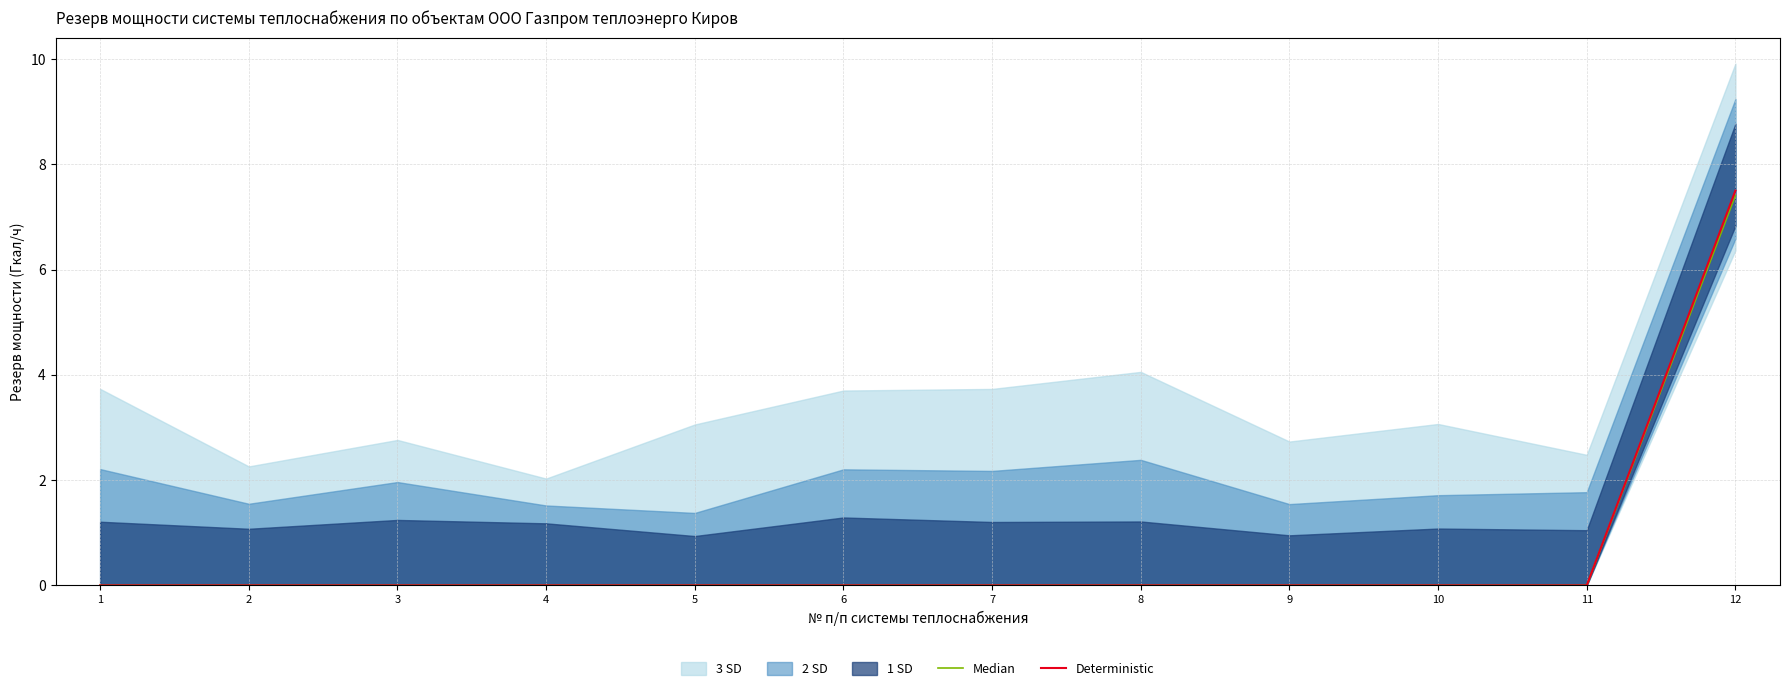

Rank the categories by Median value from highest to lowest.

12, 1, 2, 3, 4, 5, 6, 7, 8, 9, 10, 11